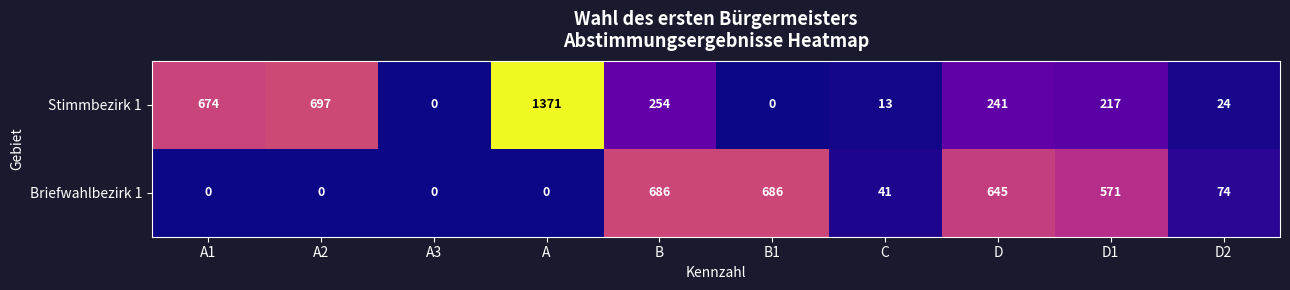

Is it true that Briefwahlbezirk 1 equals 318 at A?

False